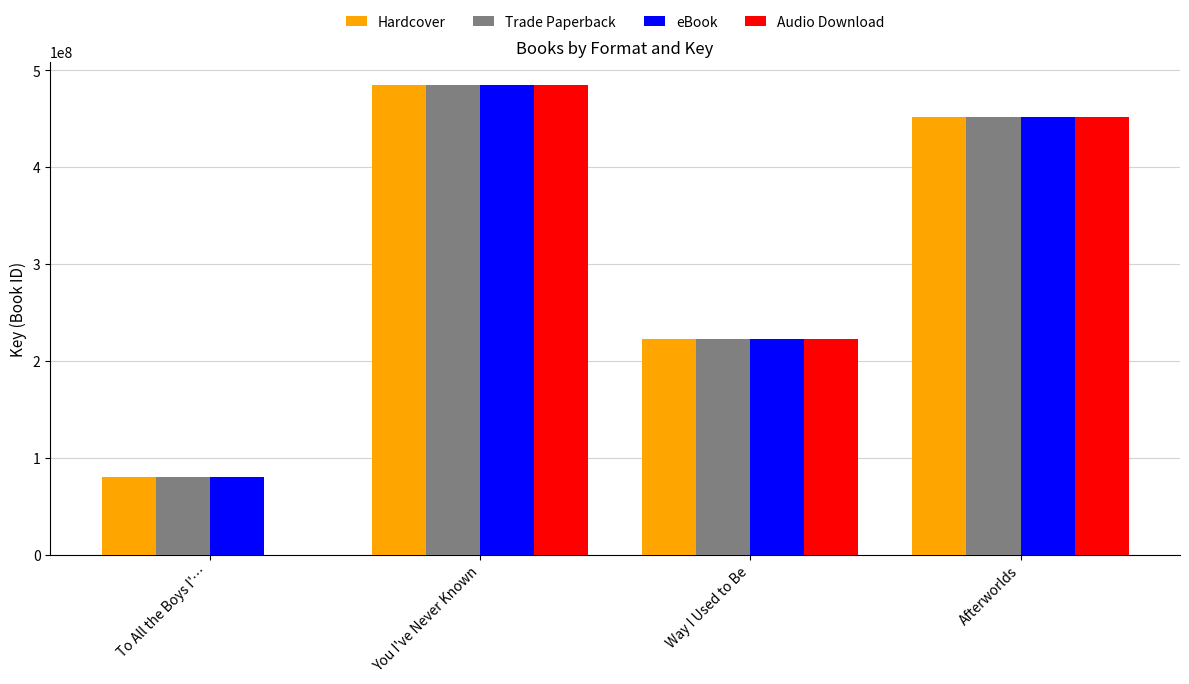

Which category has the highest value across all series?

You I've Never Known